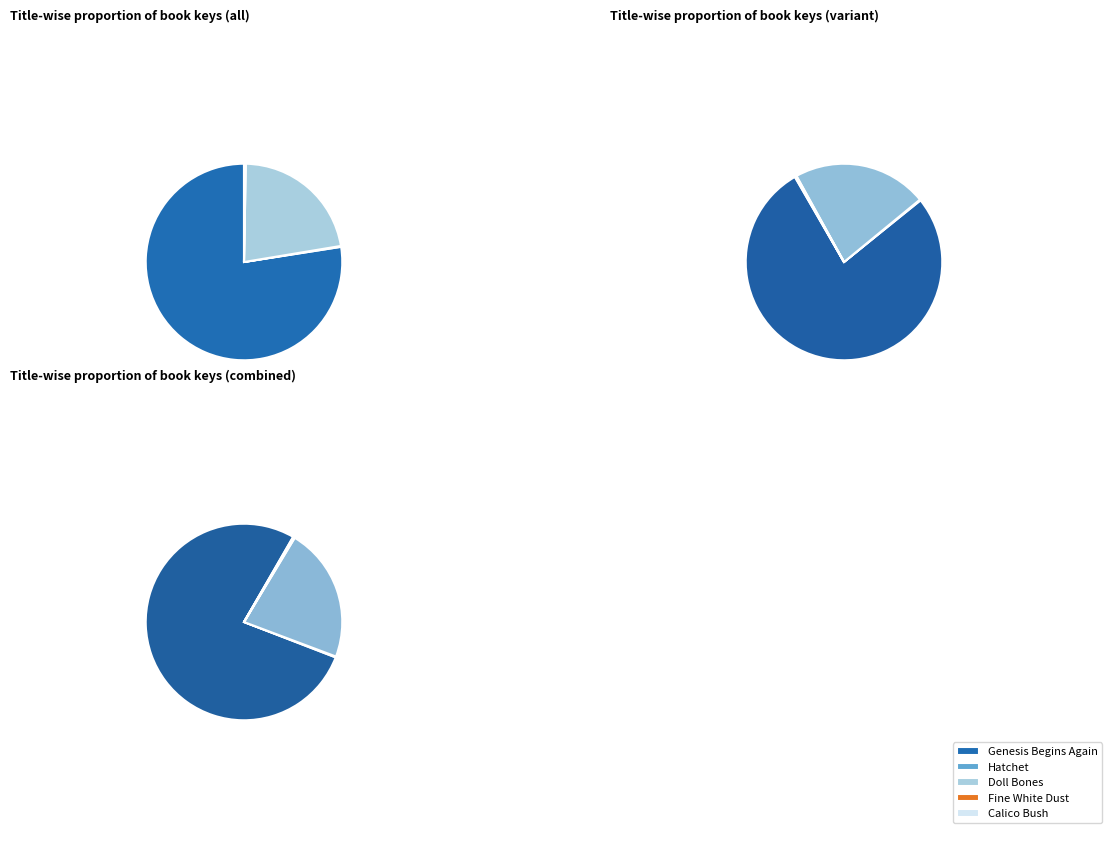

Between Doll Bones and Fine White Dust, which is larger?

Doll Bones